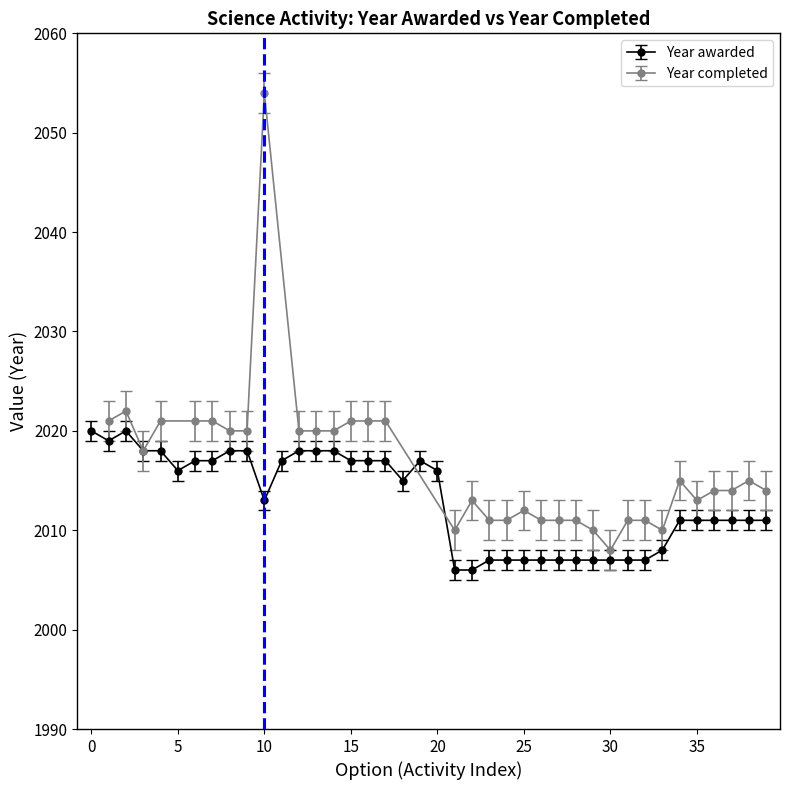

True or false: Year awarded has more than 0 interior local peaks.

True